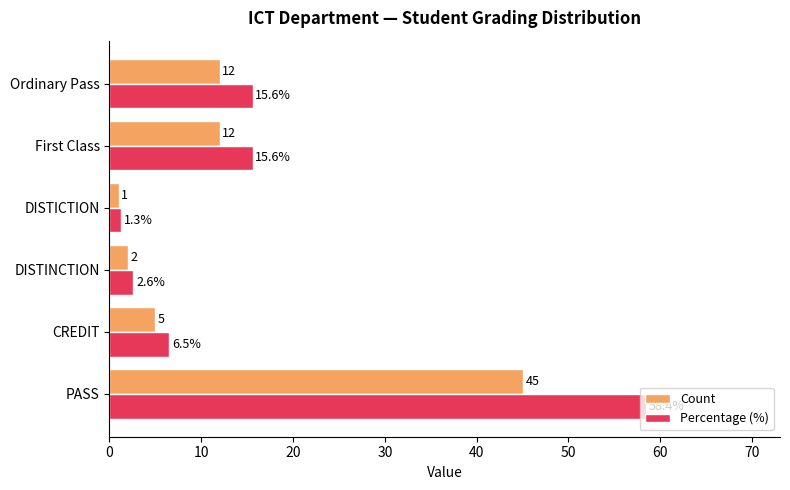

The value of Count at First Class is 12.0. True or false?

True